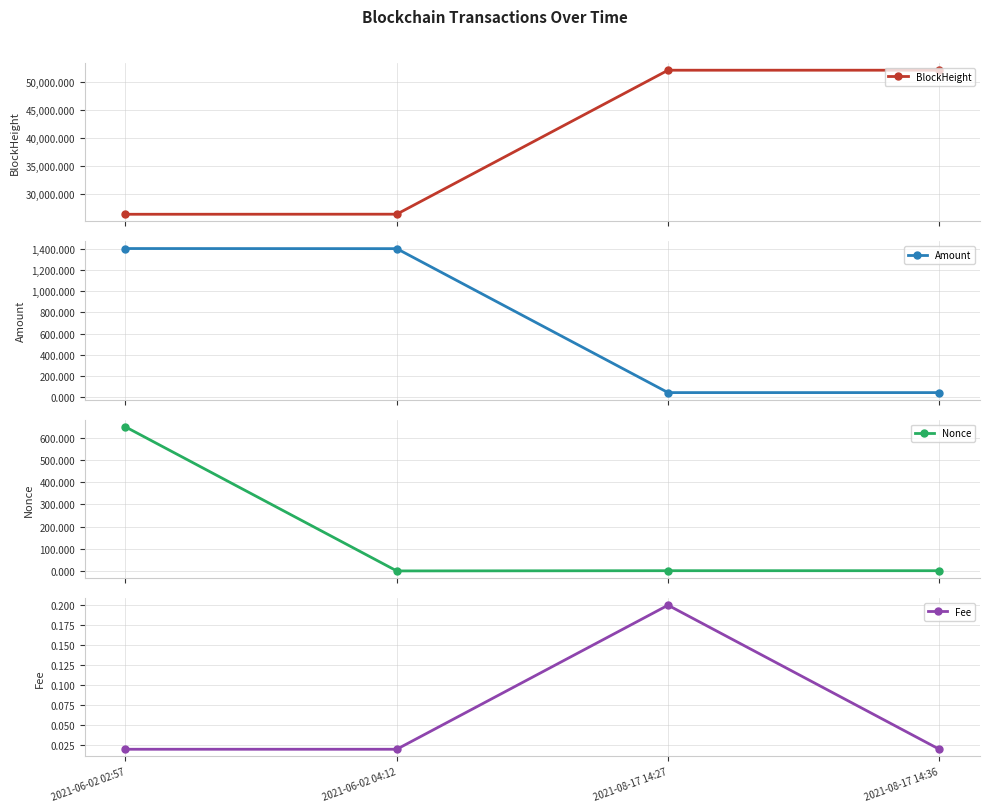

Which category has the highest value in the Amount series?

2021-06-02 02:57